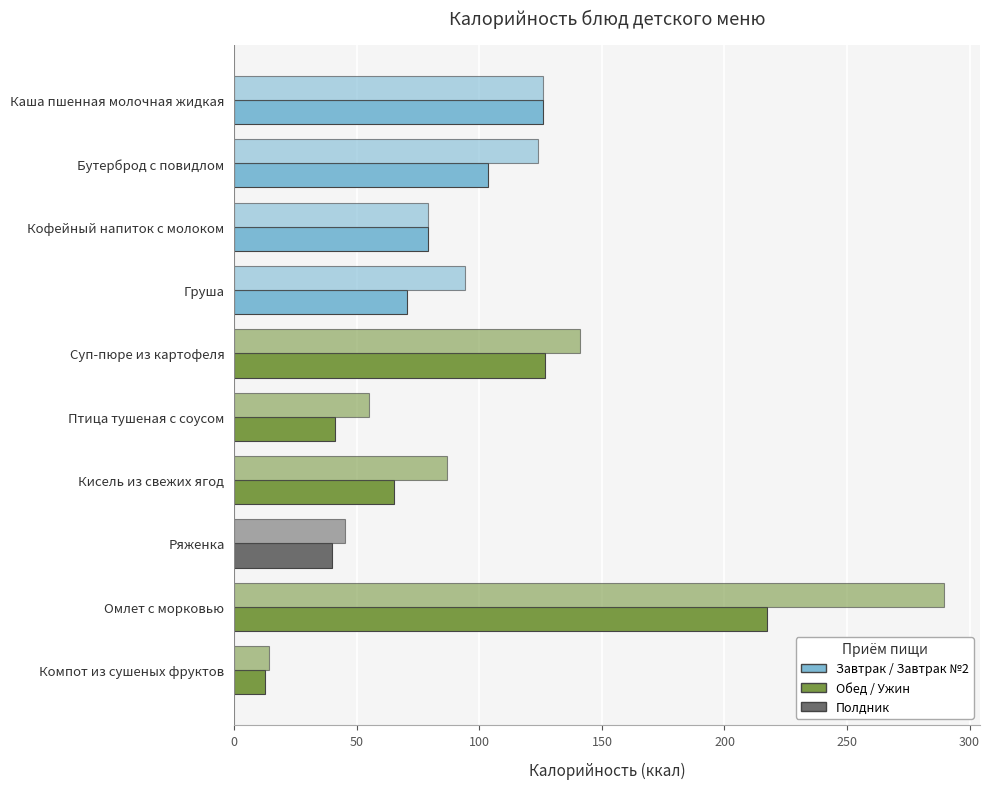

Reading left to right, what are all the values shown in this chart?

Дети до 3 лет: 126.0	103.3	79.0	70.5	126.9	41.2	65.2	40.0	217.3	12.7
Дети свыше 3 лет и с ОВЗ: 126.0	124.0	79.0	94.0	141.0	55.0	87.0	45.0	289.7	14.2